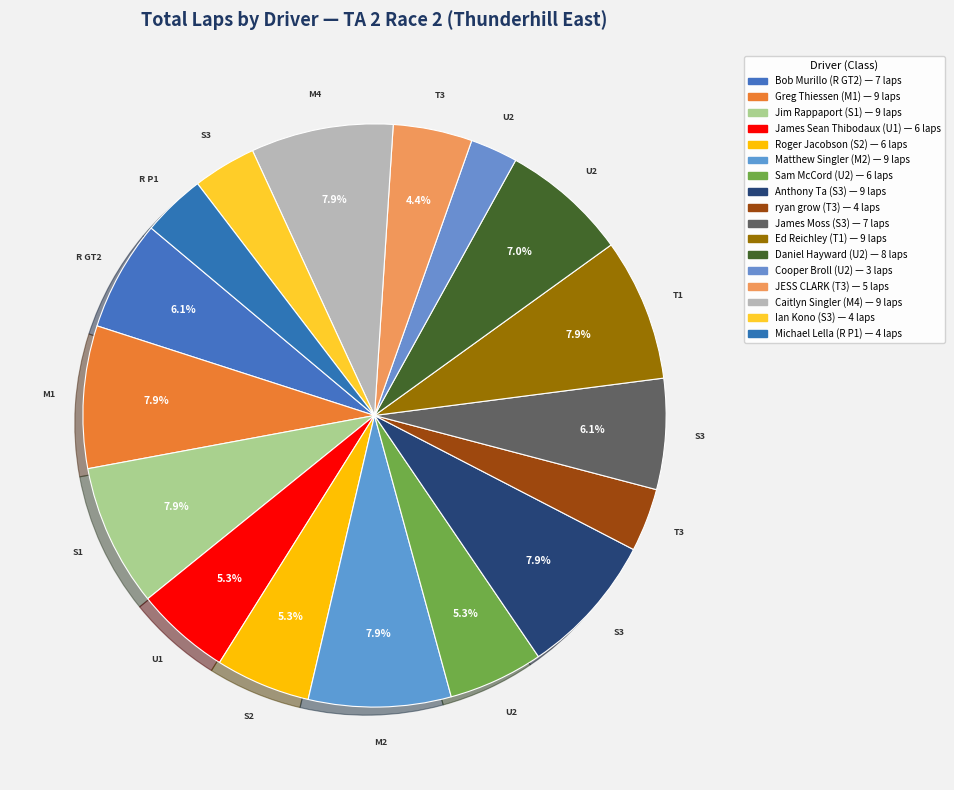

What percentage is the JESS CLARK (T3) slice, to the nearest percent?

4%